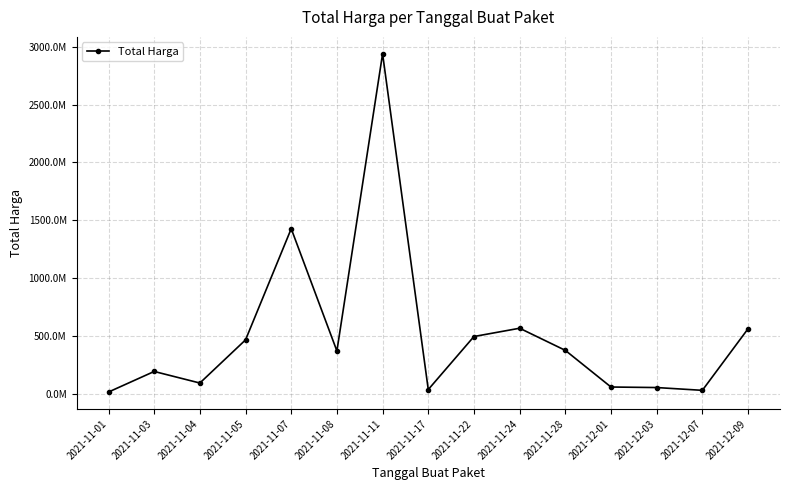

What position from the right is 2021-11-28?

5